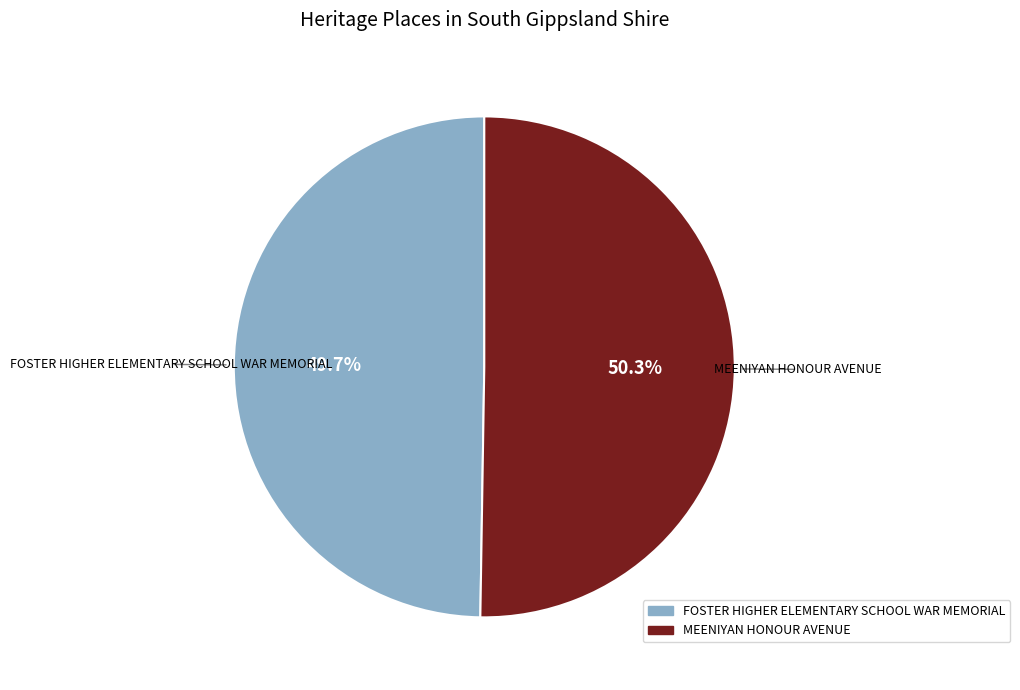

Which category has the biggest portion of the pie?

MEENIYAN HONOUR AVENUE